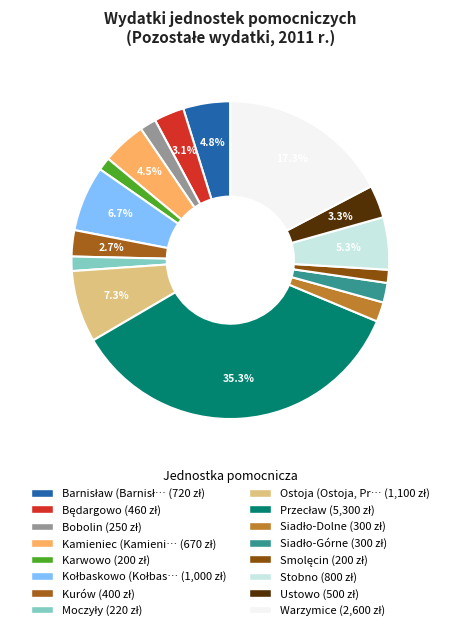

Count the number of slices in the pie.

16